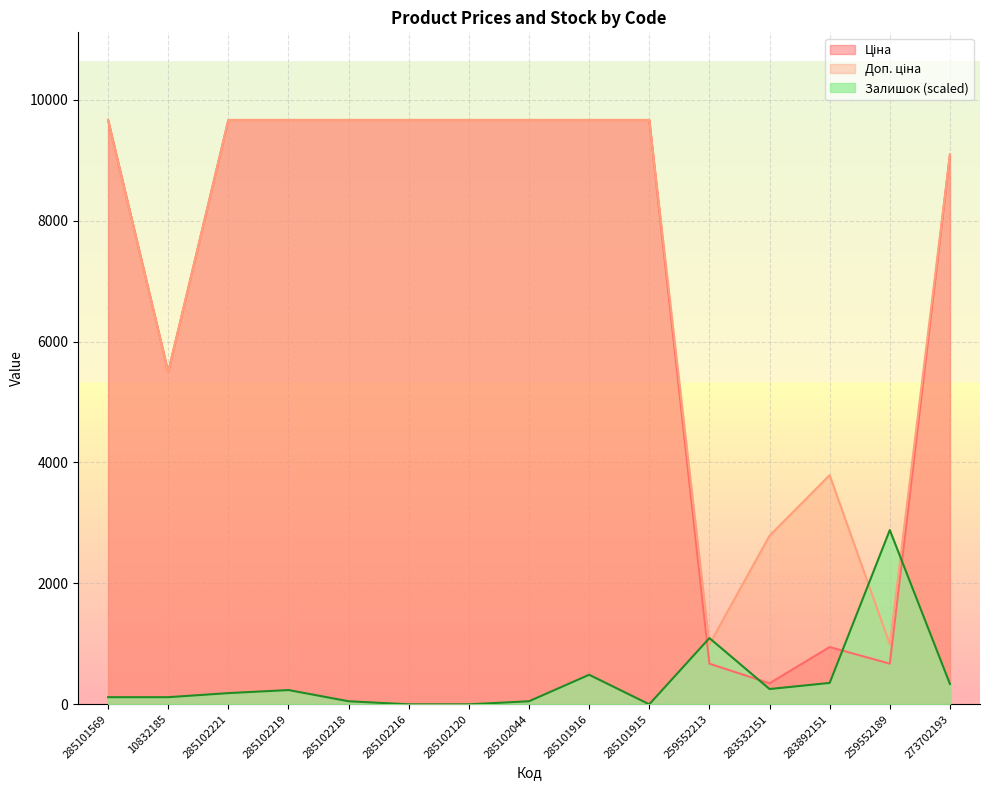

How many data points in Доп. ціна are above 9664?

9